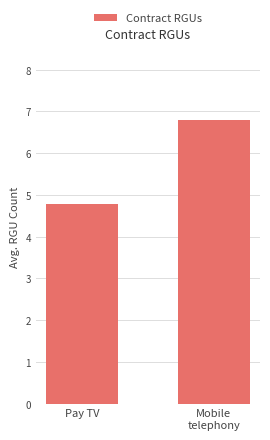

Does the chart contain any negative values?

No